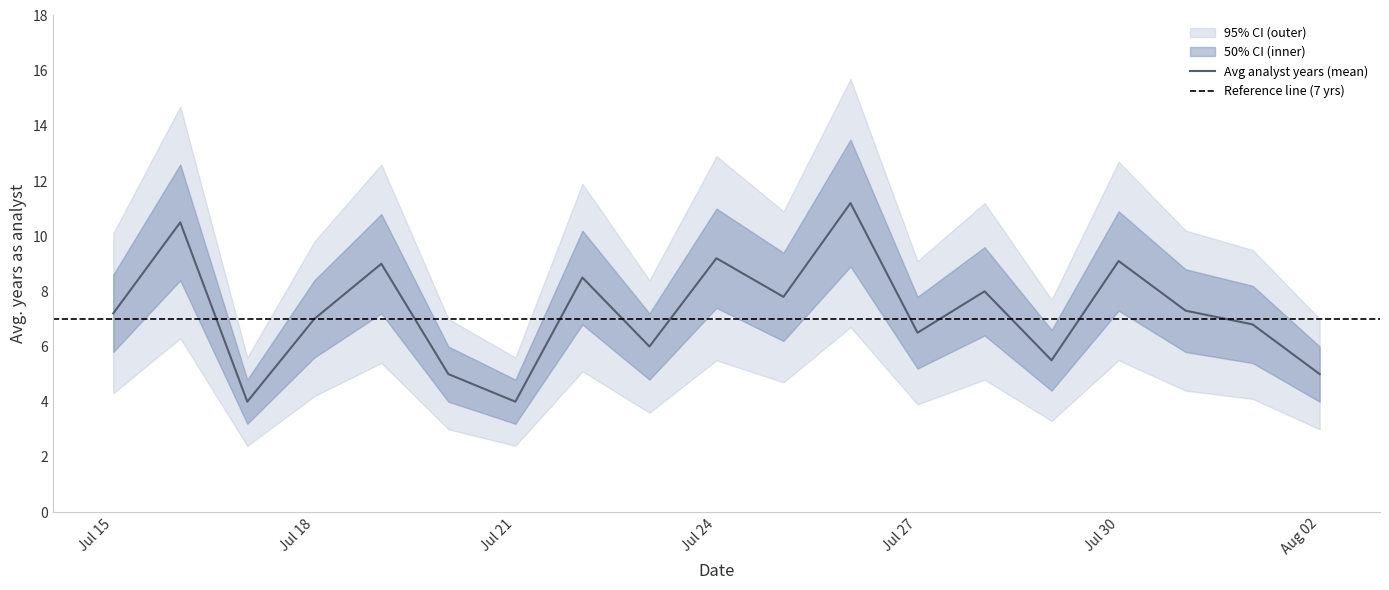

What is the maximum value for Avg analyst years (mean)?

11.2